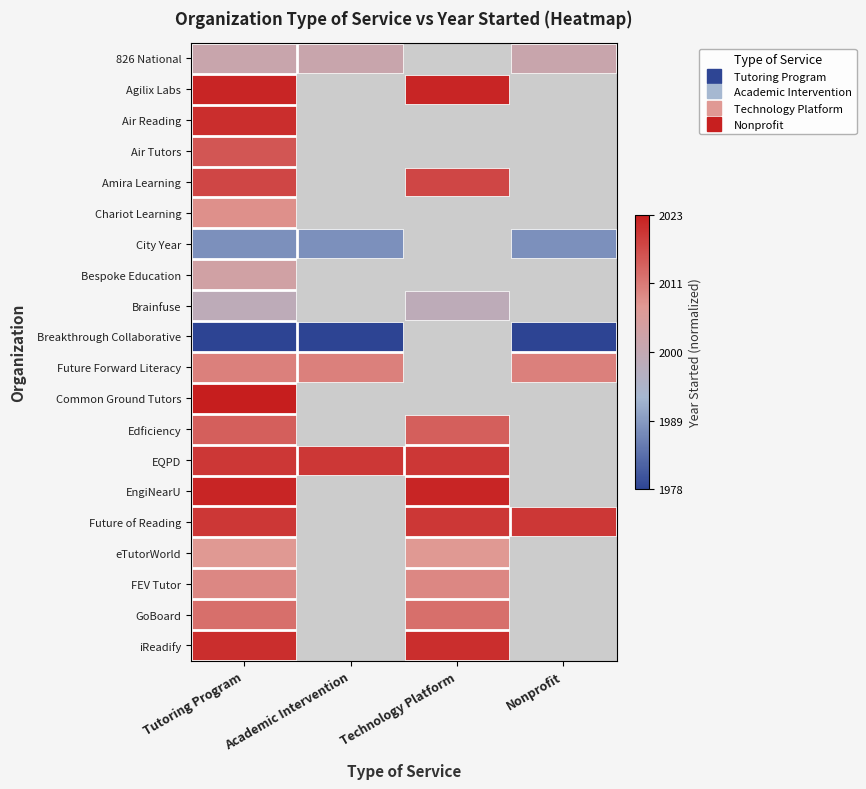

List the series in order of their peak value, lowest first.

Breakthrough Collaborative, City Year, Brainfuse, 826 National, Bespoke Education, eTutorWorld, Chariot Learning, FEV Tutor, Future Forward Literacy, GoBoard, Edficiency, Air Tutors, Amira Learning, EQPD, Future of Reading, Air Reading, iReadify, Agilix Labs, EngiNearU, Common Ground Tutors